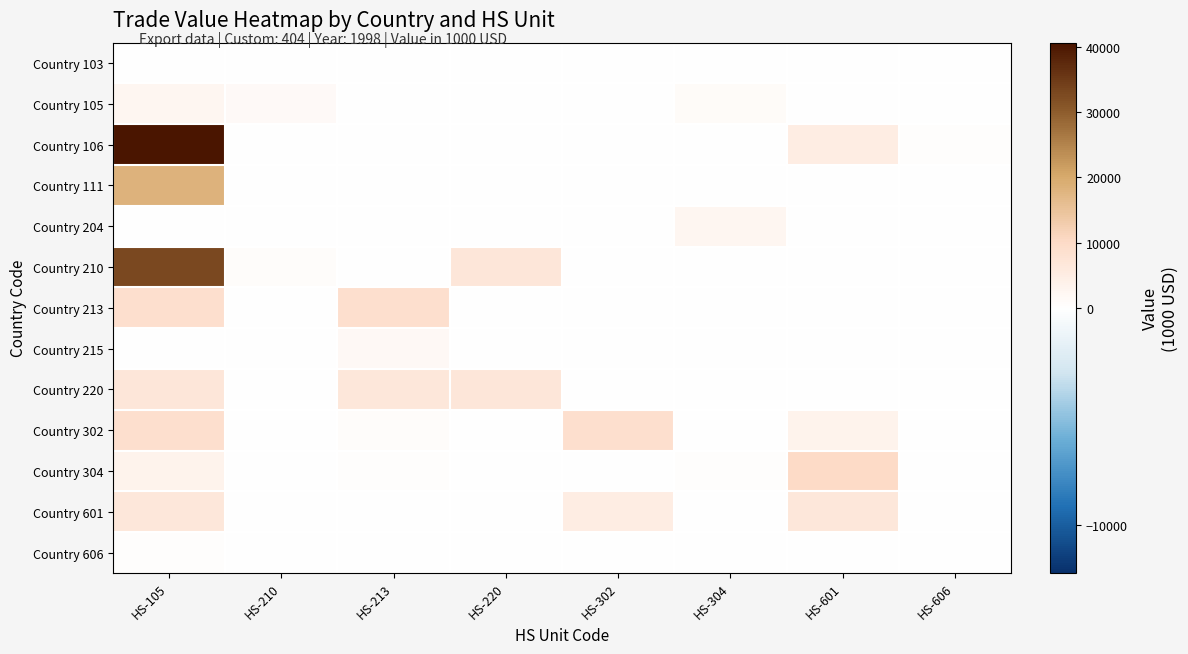

How many series are shown in this chart?

13